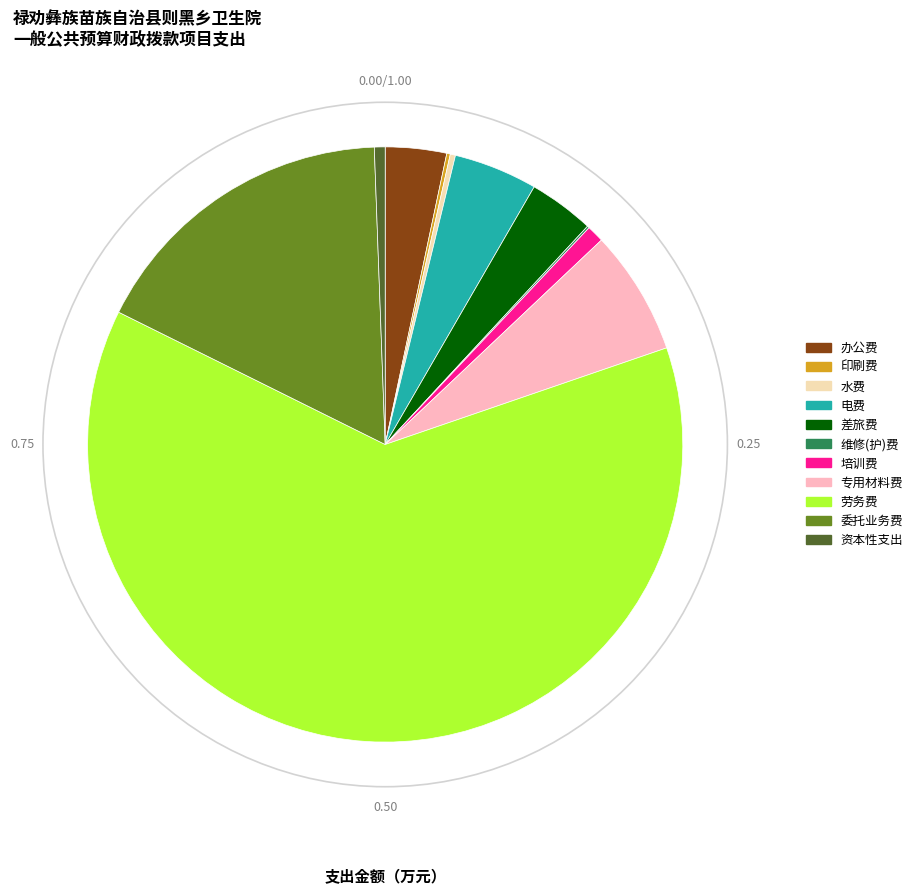

Does any single category account for the majority?

Yes